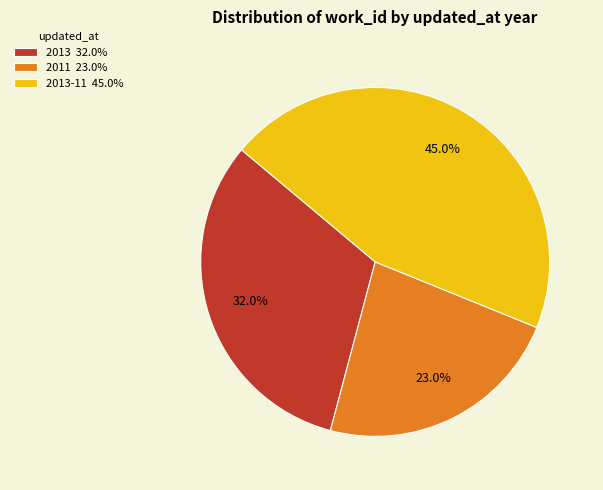

Does any single category account for the majority?

No